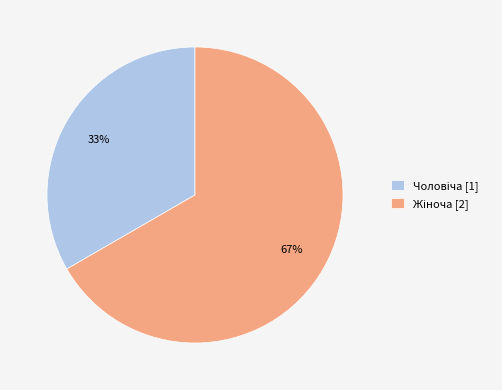

Does any single category account for the majority?

Yes